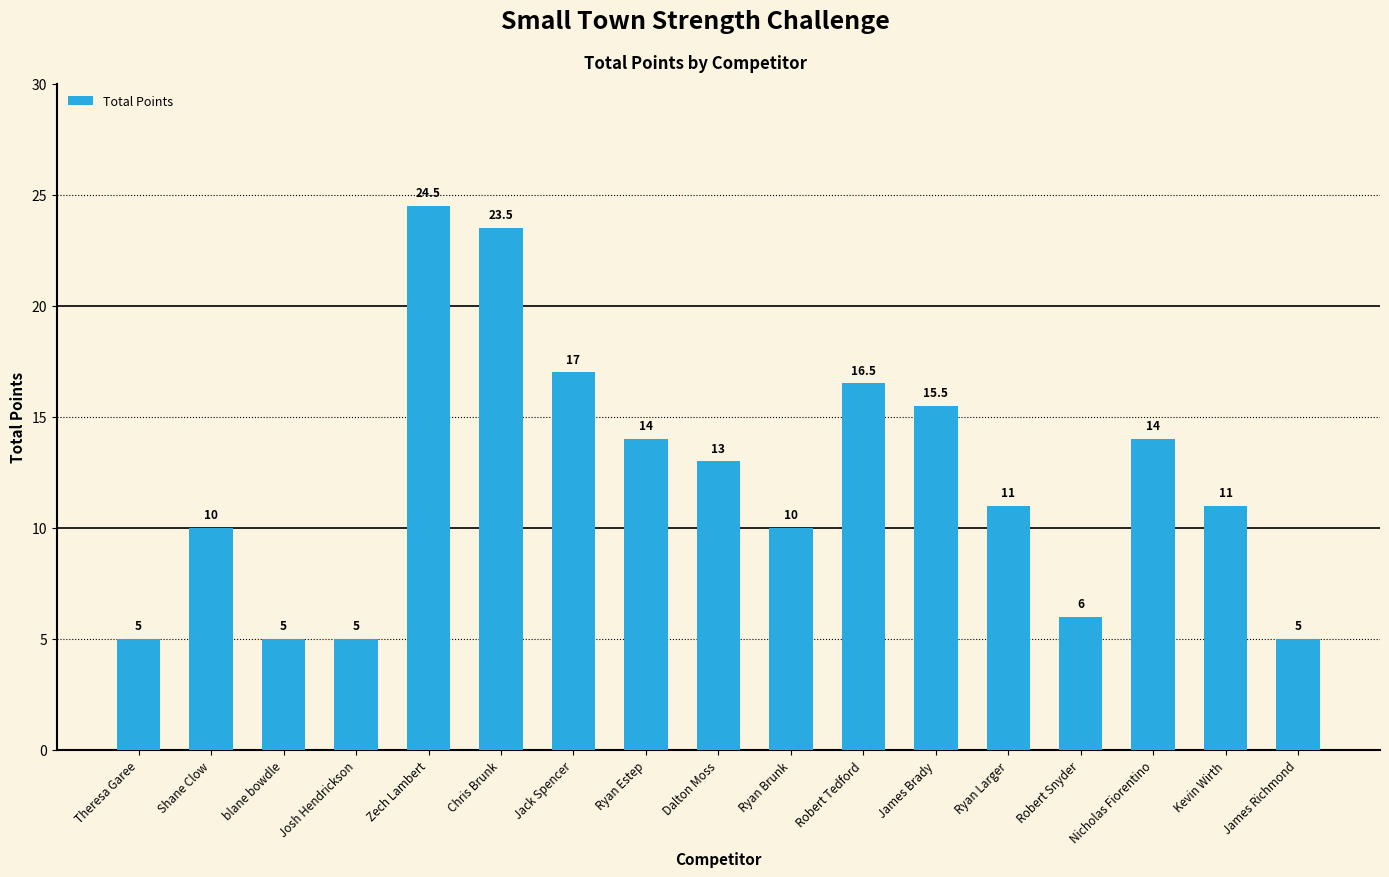

What is the label of the 6th bar from the right?

James Brady